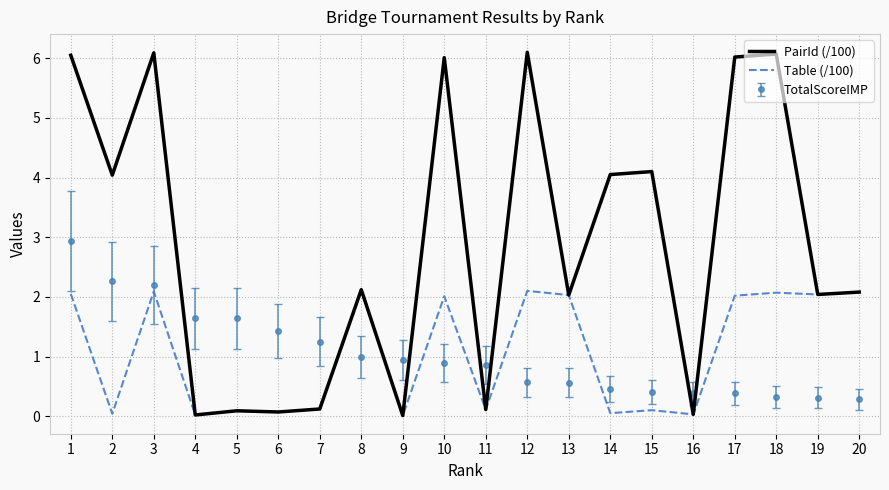

Where do TotalScoreIMP and PairId (/100) first cross each other?

3 and 4